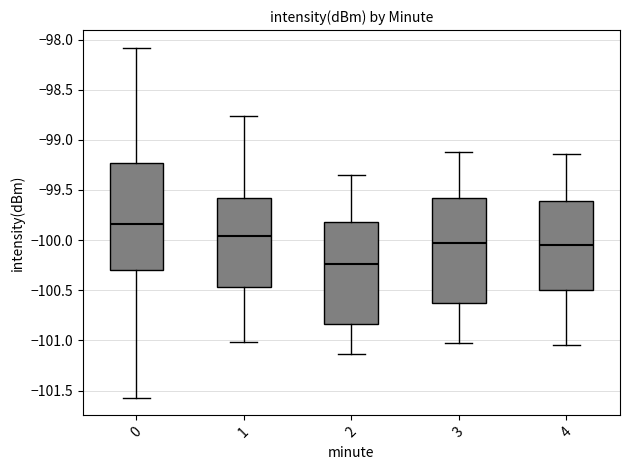

Reading left to right, transcribe this box plot: for each box, give where its median line is, the range the box spans, and where its two whiskers end, as read against the y-axis. The values are not printed on the chart, so give them approximately, as read against the axis.

0: median -99.85, box -100.30 to -99.25, whiskers -101.55 to -98.10
1: median -99.95, box -100.45 to -99.60, whiskers -101.00 to -98.75
2: median -100.25, box -100.85 to -99.80, whiskers -101.15 to -99.35
3: median -100.05, box -100.65 to -99.60, whiskers -101.00 to -99.10
4: median -100.05, box -100.50 to -99.60, whiskers -101.05 to -99.15